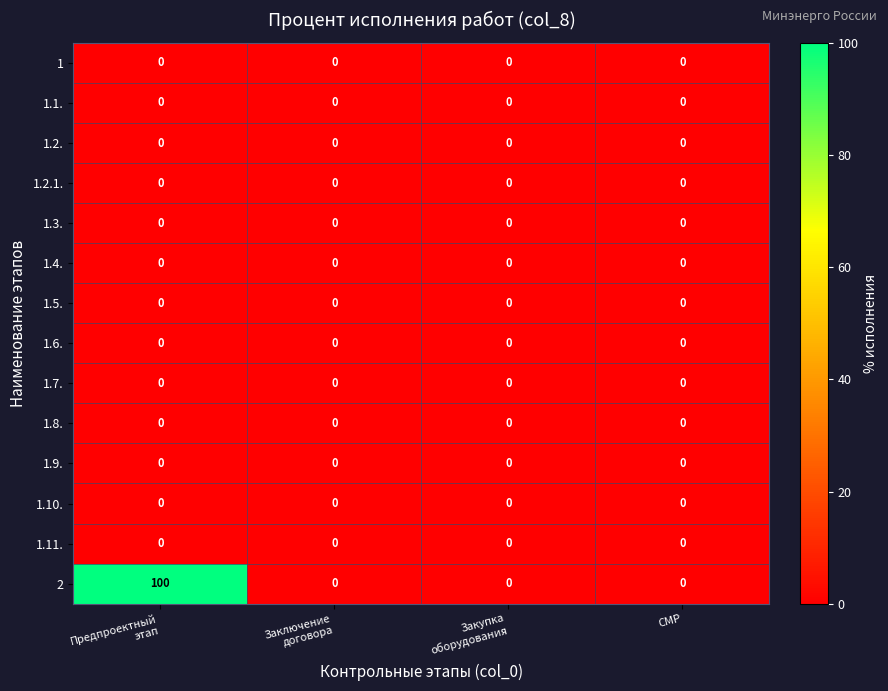

True or false: 1.8. has a value of 0 at СМР.

True